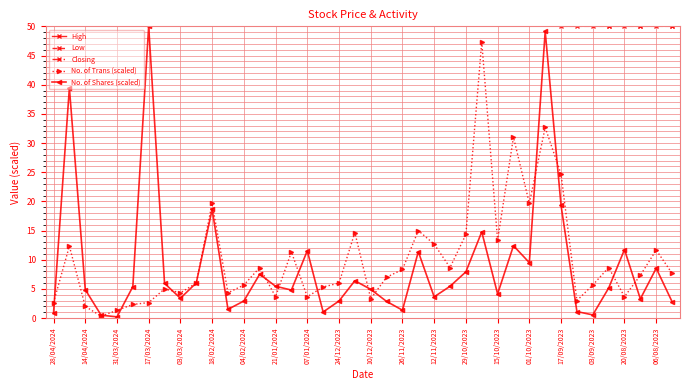

True or false: No. of Shares (scaled) has more than 1 points higher than both neighbors.

True